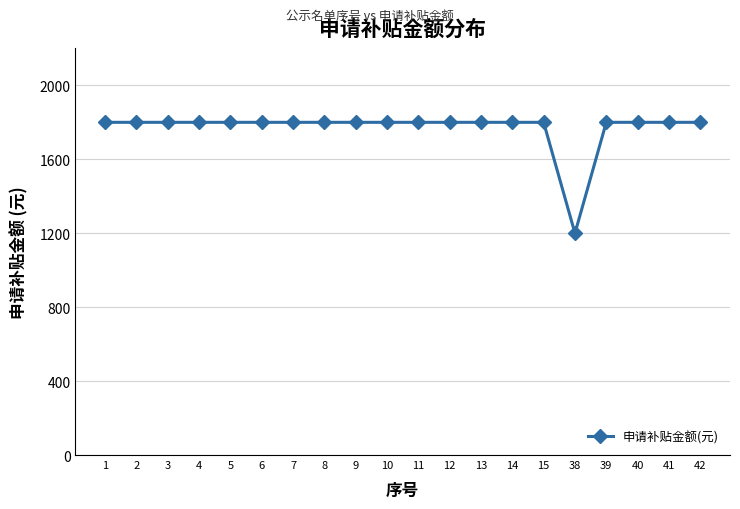

Count the number of data series in this chart.

1